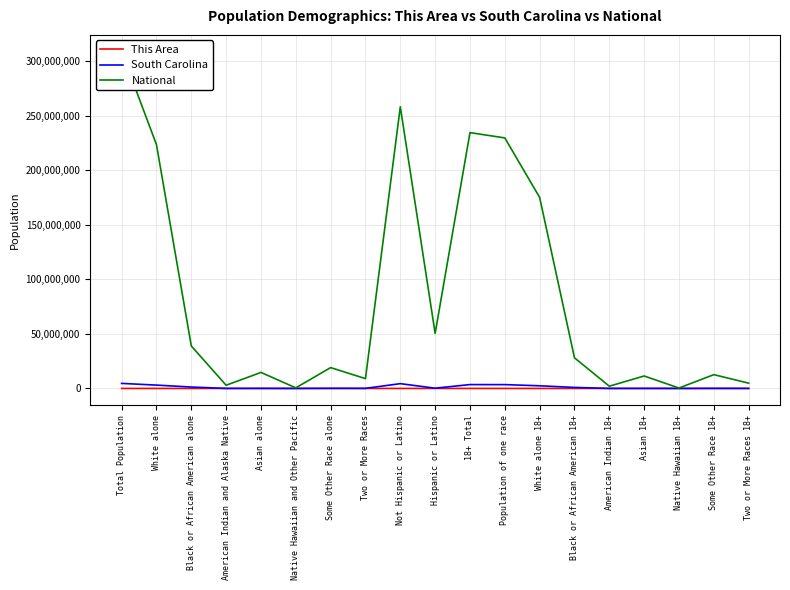

Is it true that National equals 130948932 at Not Hispanic or Latino?

False